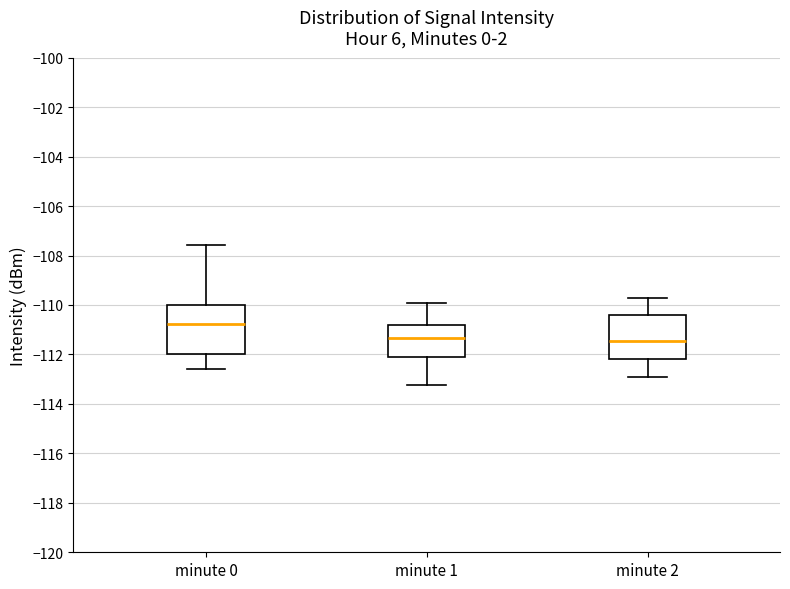

Reading left to right, transcribe this box plot: for each box, give where its median line is, the range the box spans, and where its two whiskers end, as read against the y-axis. The values are not printed on the chart, so give them approximately, as read against the axis.

minute 0: median -110.8, box -112.0 to -110.0, whiskers -112.6 to -107.6
minute 1: median -111.4, box -112.0 to -110.8, whiskers -113.2 to -110.0
minute 2: median -111.4, box -112.2 to -110.4, whiskers -112.8 to -109.6